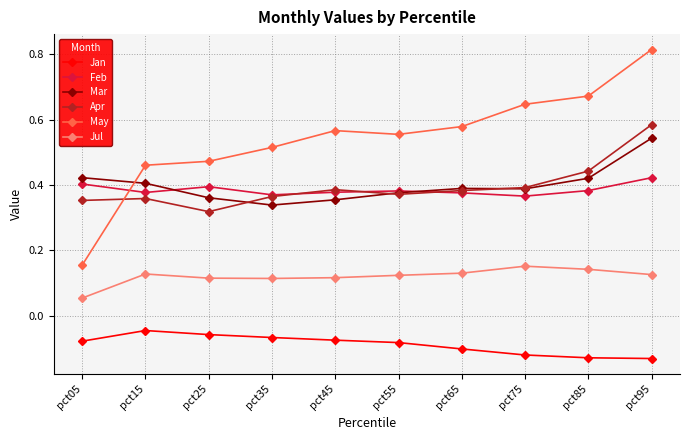

At pct05, list the series in order from largest to smallest.

Mar, Feb, Apr, May, Jul, Jan